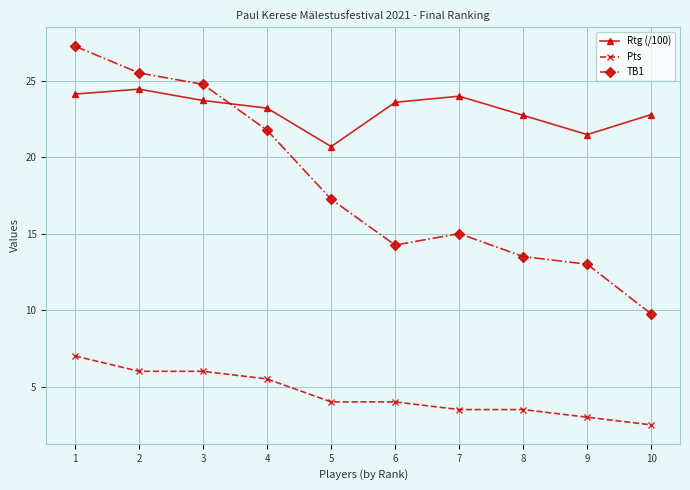

What is the difference between the Rtg (/100) values at 6 and 4?

0.4